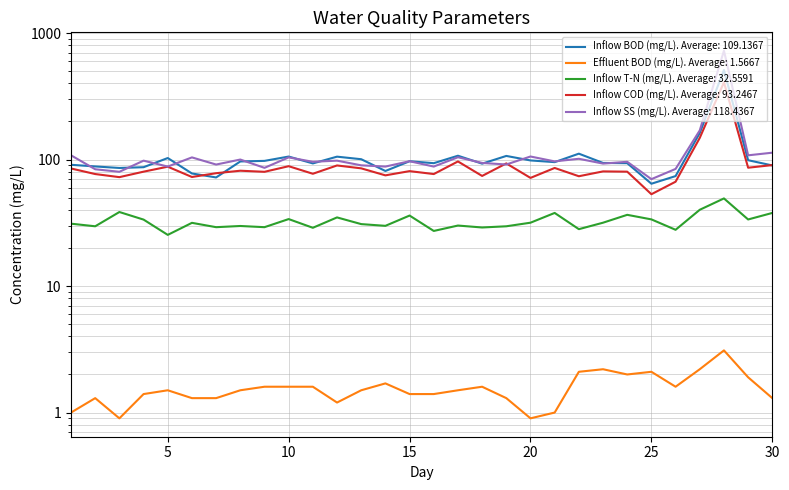

Is it true that Inflow COD (mg/L) equals 72.8 at 6?

True